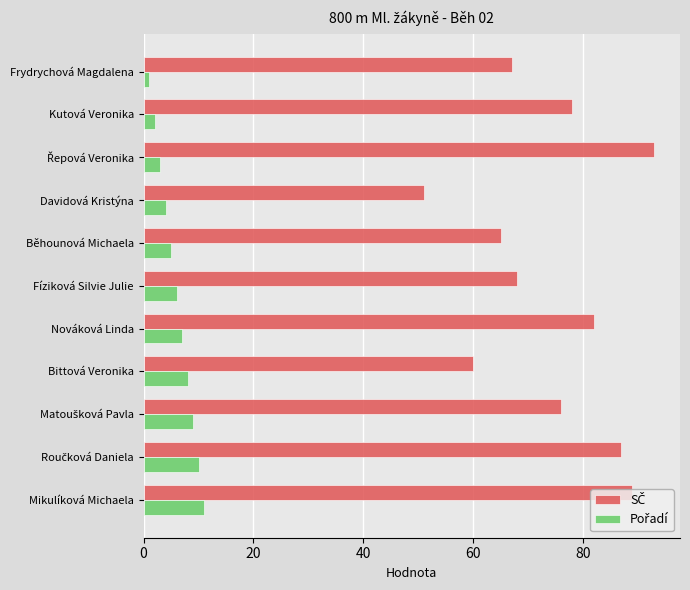

What is the maximum value shown in the chart?

93